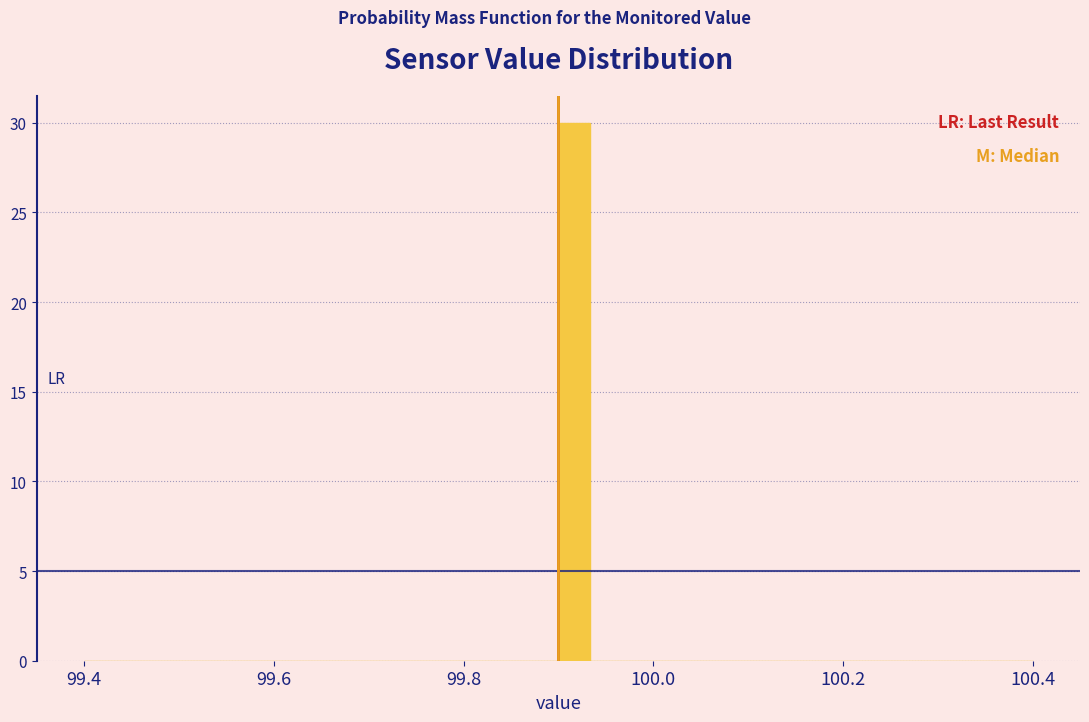

Read against the x-axis, roughly where is the centre of the tallest bar?

99.92